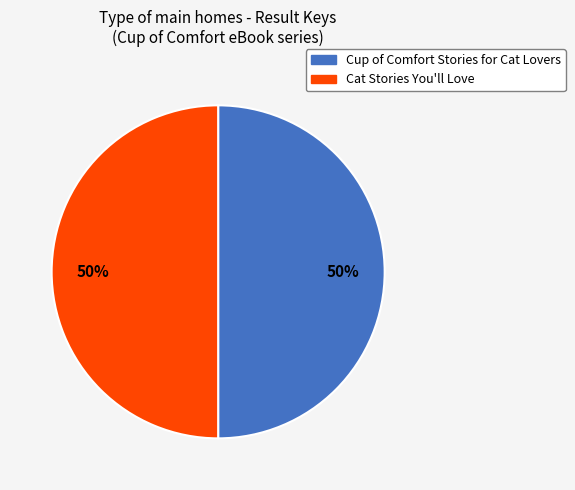

To the nearest percent, what portion does Cat Stories You'll Love represent?

50%